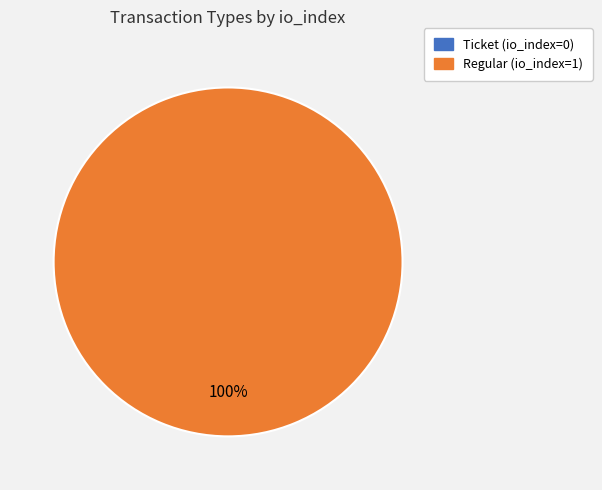

True or false: Ticket accounts for 0% of the total.

True